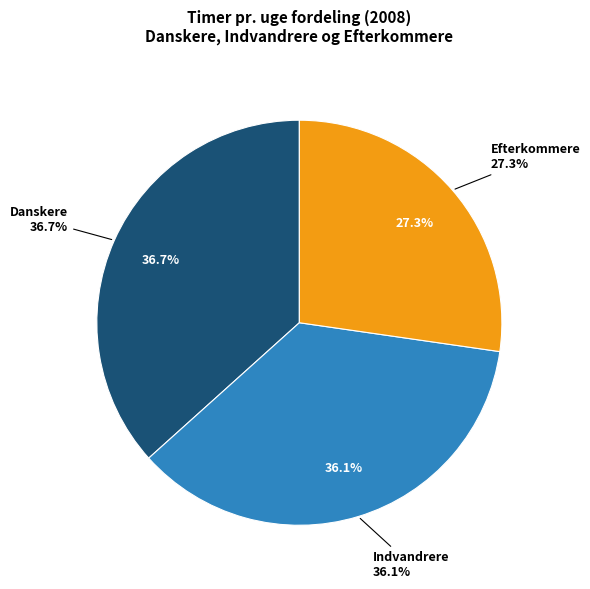

To the nearest percent, what percentage of the pie is Danskere?

37%